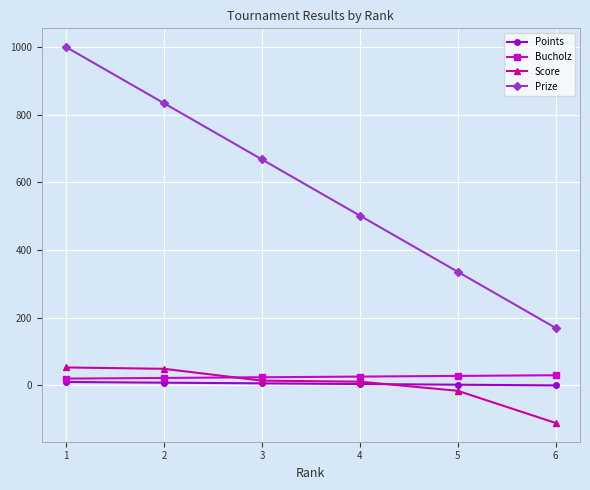

True or false: Points has more than 2 points higher than both neighbors.

False